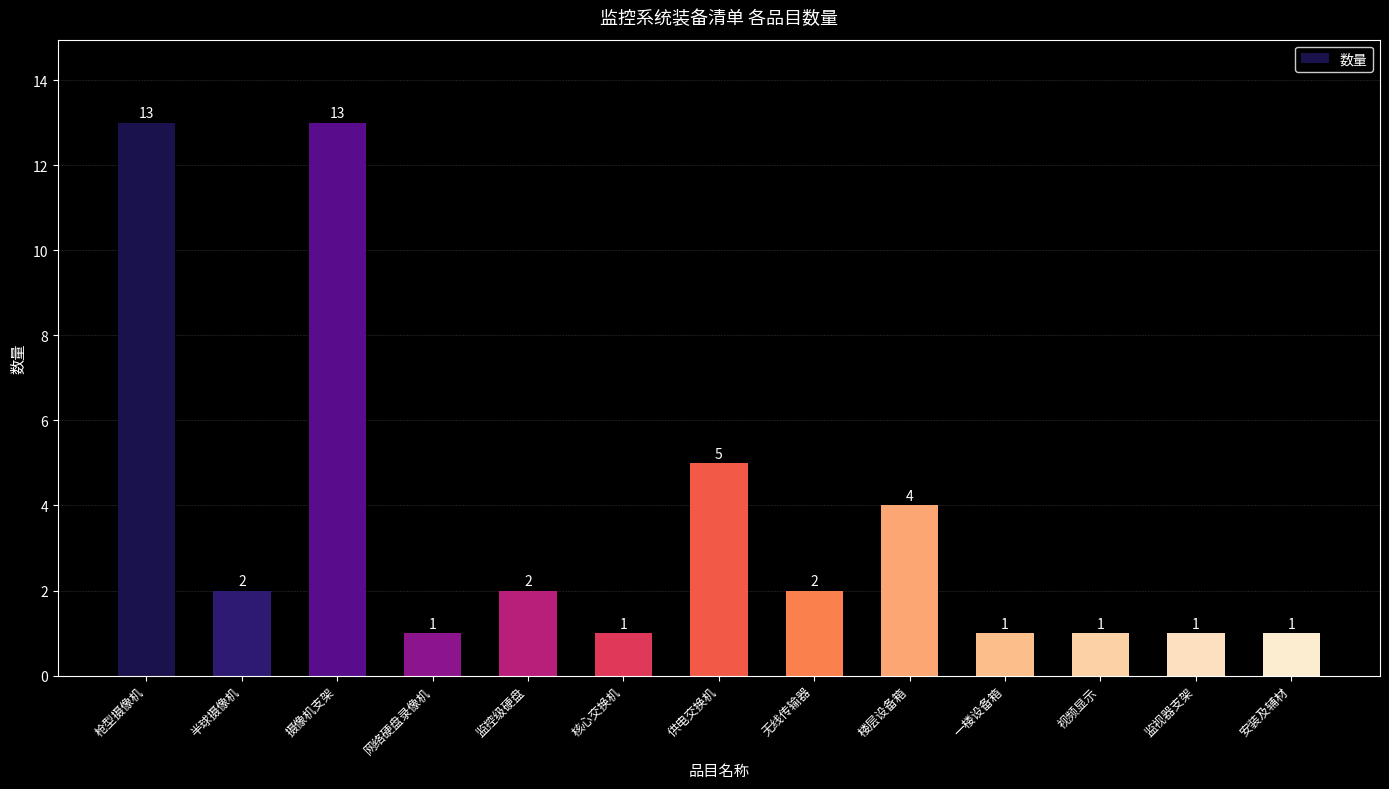

What position from the right is 供电交换机?

7